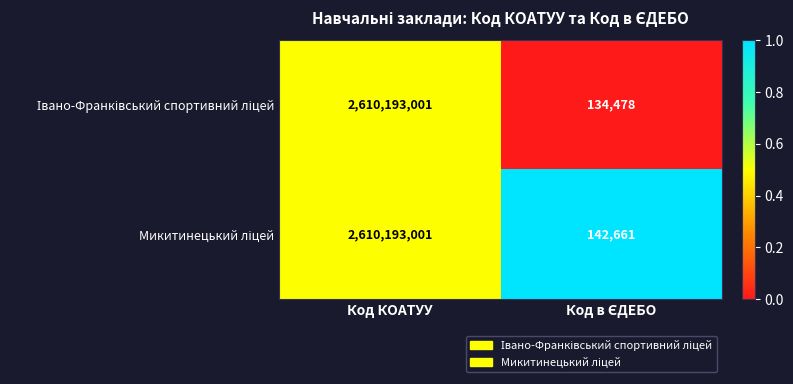

What is the total value across all series at Код КОАТУУ?

5220386002